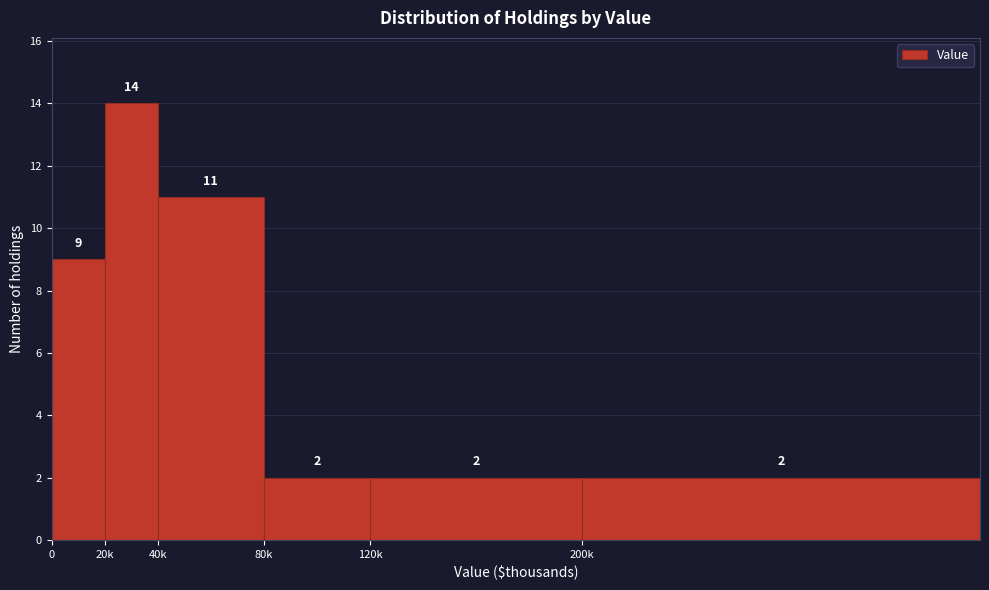

Reading left to right, list all the values displayed in this chart.

9	14	11	2	2	2